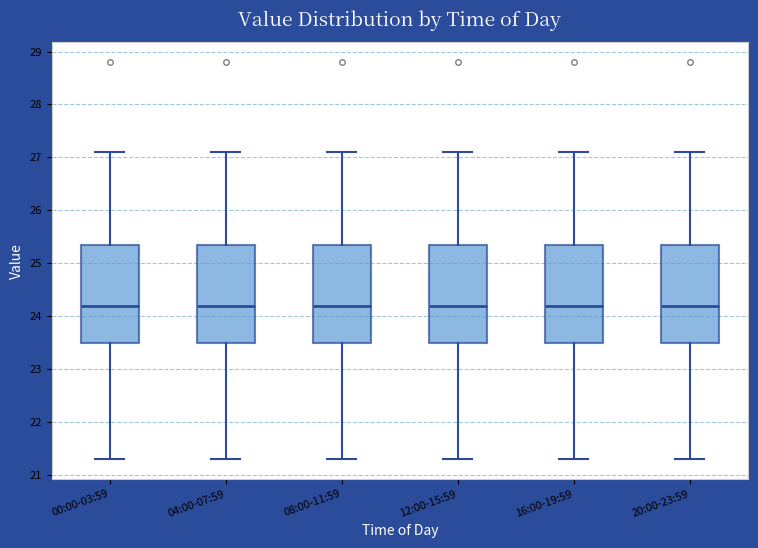

Reading left to right, read every box against the y-axis: the position of its median line, the range the box covers, and the ends of its whiskers. The values are not printed on the chart, so give them approximately, as read against the axis.

00:00-03:59: median 24.2, box 23.5 to 25.4, whiskers 21.3 to 27.1
04:00-07:59: median 24.2, box 23.5 to 25.4, whiskers 21.3 to 27.1
08:00-11:59: median 24.2, box 23.5 to 25.4, whiskers 21.3 to 27.1
12:00-15:59: median 24.2, box 23.5 to 25.4, whiskers 21.3 to 27.1
16:00-19:59: median 24.2, box 23.5 to 25.4, whiskers 21.3 to 27.1
20:00-23:59: median 24.2, box 23.5 to 25.4, whiskers 21.3 to 27.1